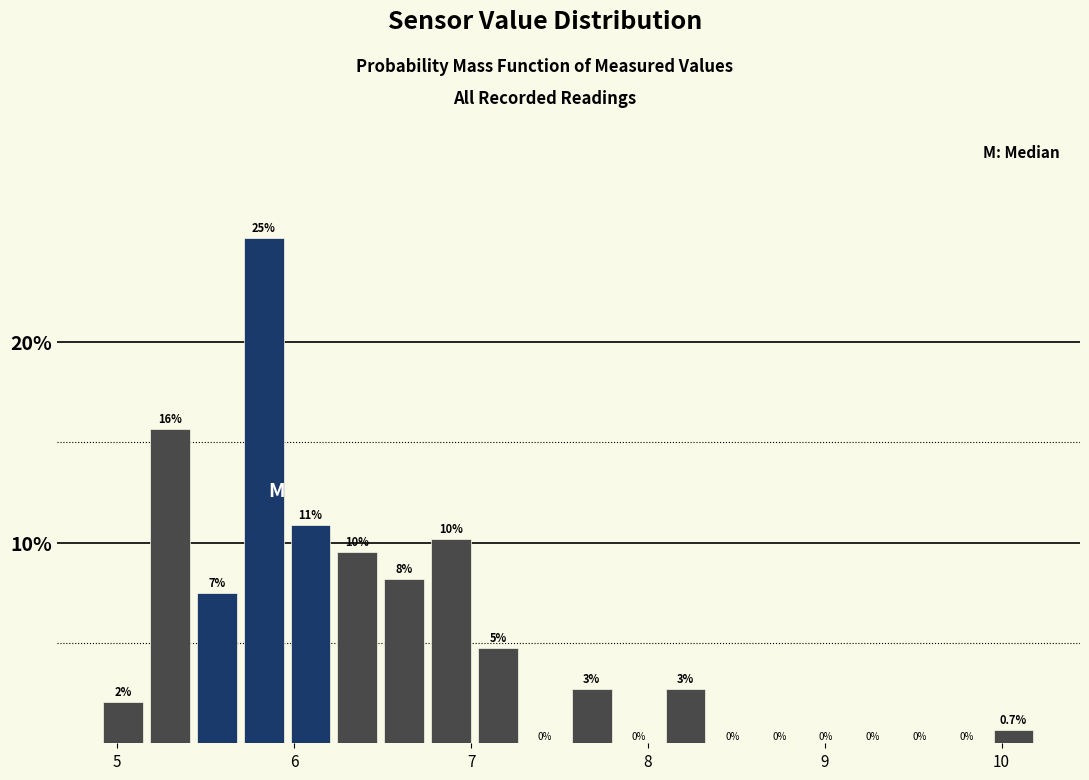

Read against the x-axis, roughly where is the centre of the tallest bar?

5.8